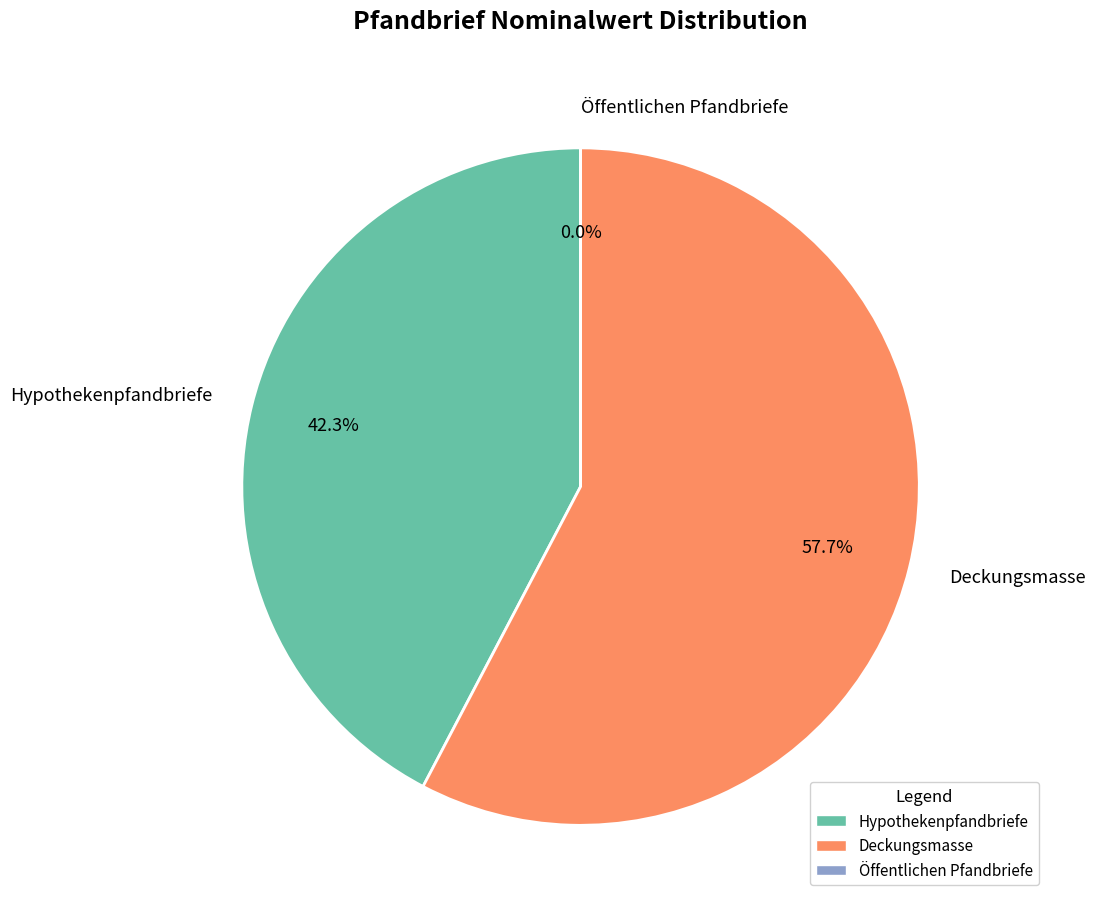

To the nearest percent, what portion does Hypothekenpfandbriefe represent?

42%